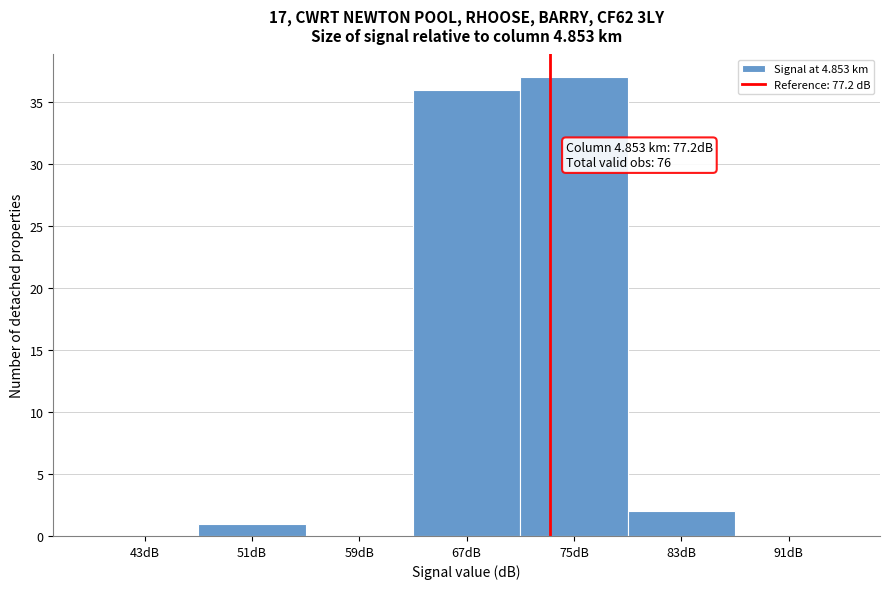

Reading left to right, transcribe all the data shown in this chart.

43dB=0	51dB=1	59dB=0	67dB=36	75dB=37	83dB=2	91dB=0